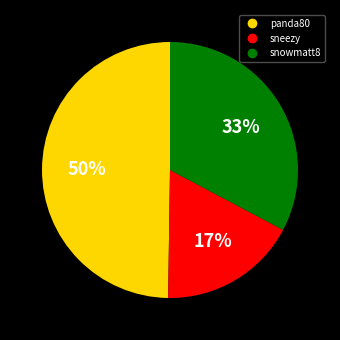

To the nearest percent, what is the combined percentage of sneezy and snowmatt8?

50%